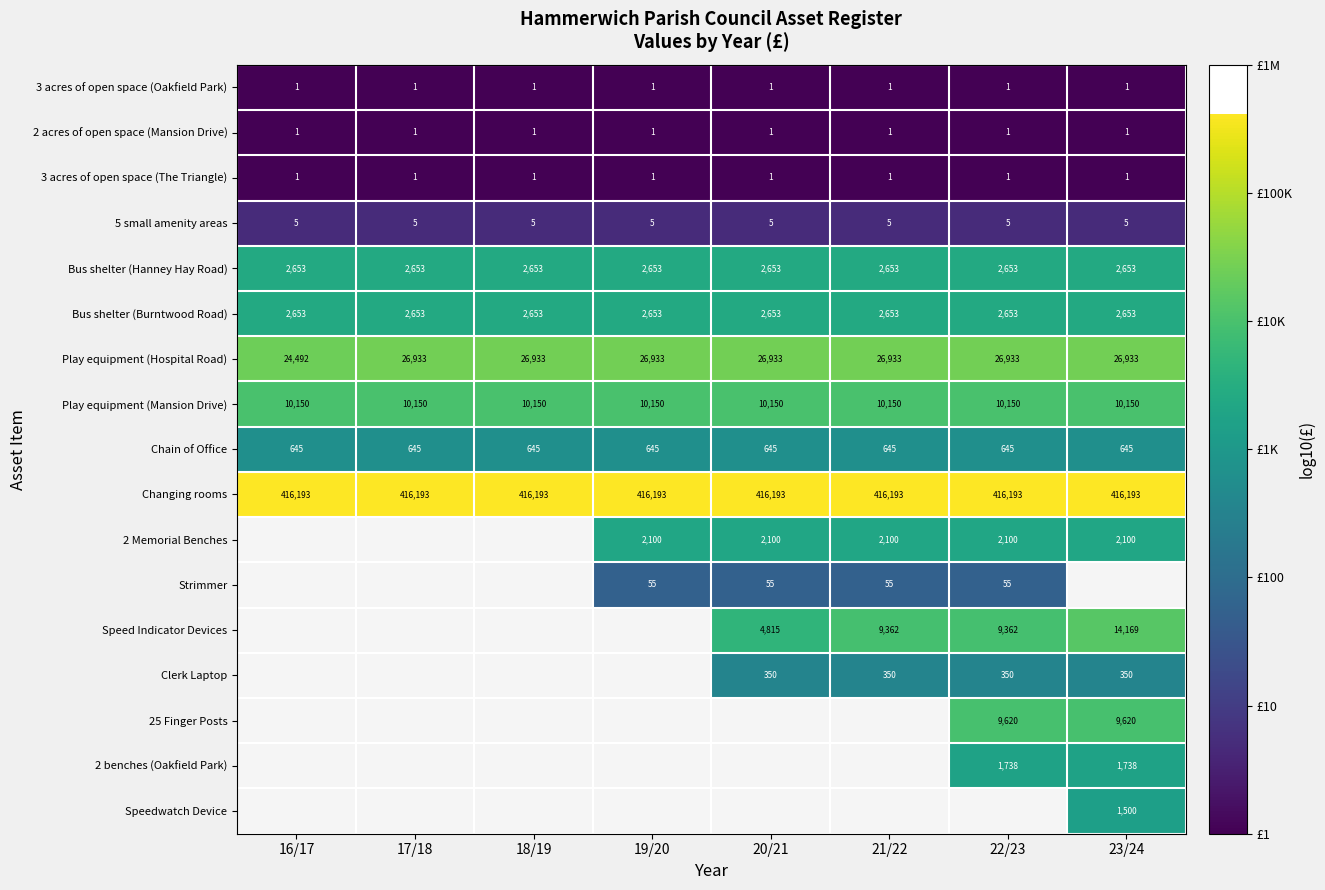

What is the maximum value for Bus shelter (Burntwood Road)?

2653